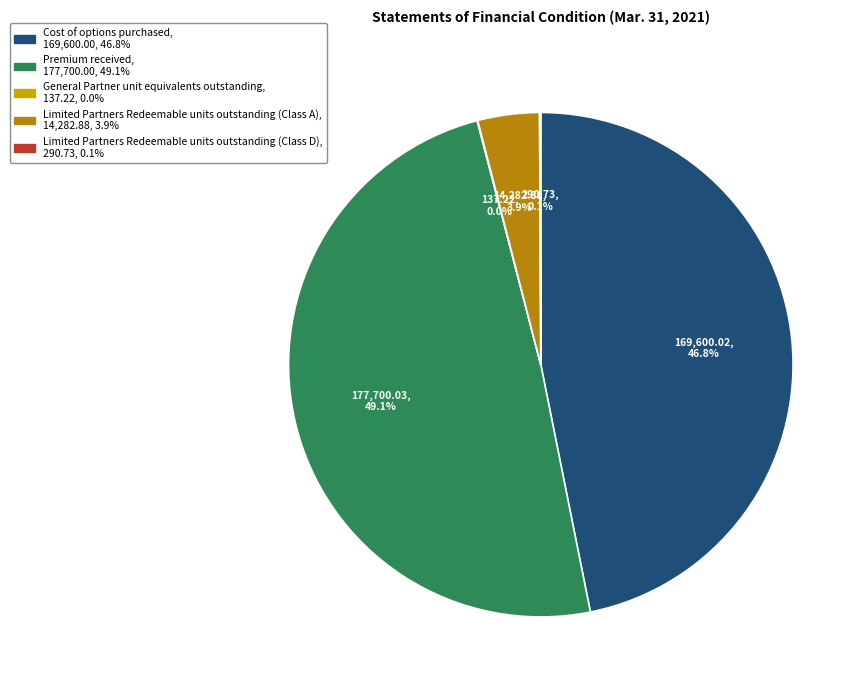

Is there a majority slice in this chart?

No